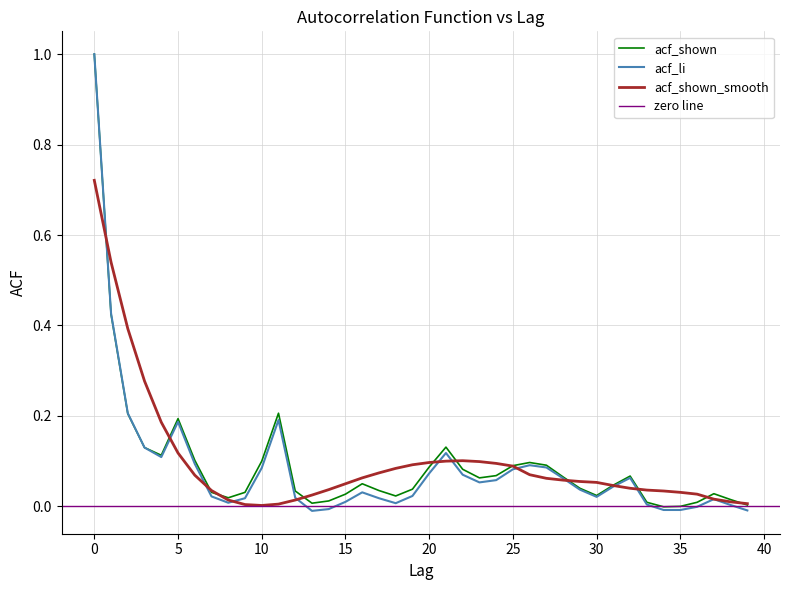

At how many categories does at least one series exceed 0?

40